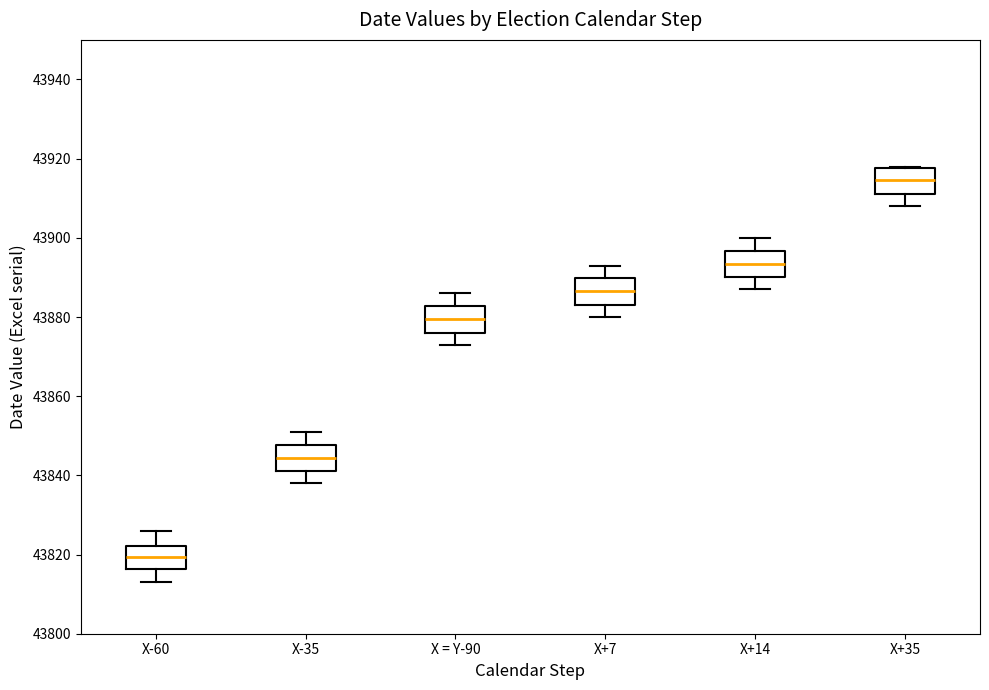

Reading left to right, transcribe this box plot: for each box, give where its median line is, the range the box spans, and where its two whiskers end, as read against the y-axis. The values are not printed on the chart, so give them approximately, as read against the axis.

X-60: median 43820, box 43816 to 43822, whiskers 43814 to 43826
X-35: median 43844, box 43842 to 43848, whiskers 43838 to 43852
X = Y-90: median 43880, box 43876 to 43882, whiskers 43874 to 43886
X+7: median 43886, box 43884 to 43890, whiskers 43880 to 43894
X+14: median 43894, box 43890 to 43896, whiskers 43888 to 43900
X+35: median 43914, box 43912 to 43918, whiskers 43908 to 43918